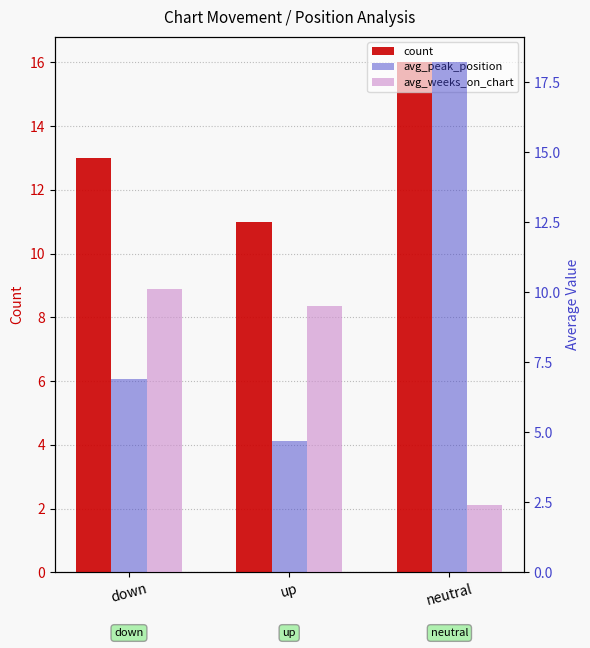

List the labels in order of count value, largest first.

neutral, down, up